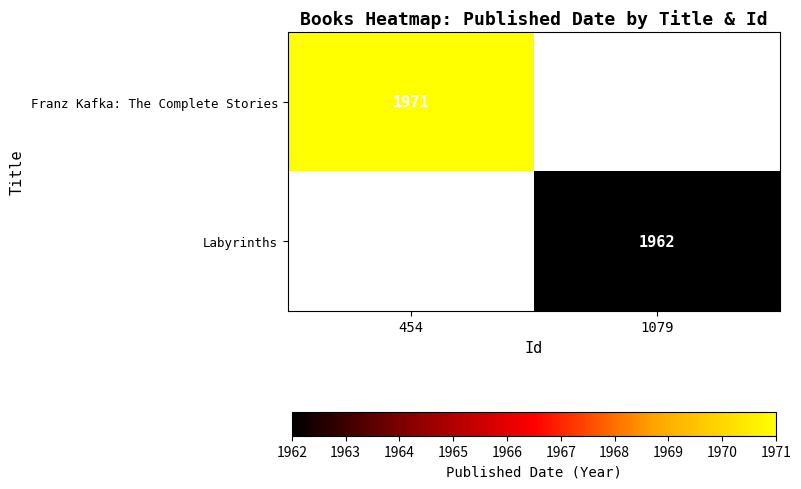

The value of Labyrinths at 1079 is 1962. True or false?

True